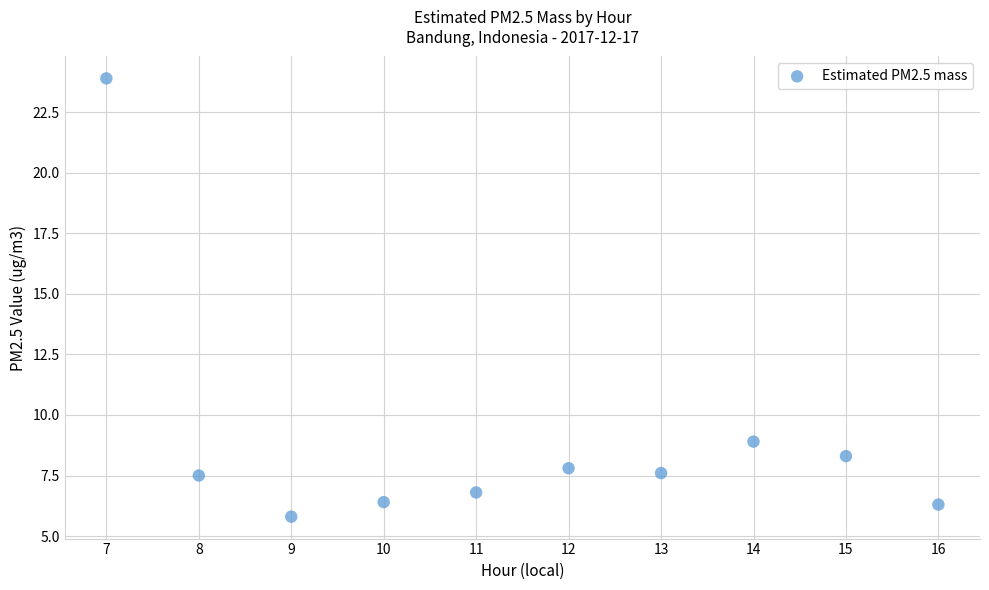

What Y value in the scatter plot is closest to 14?

8.9